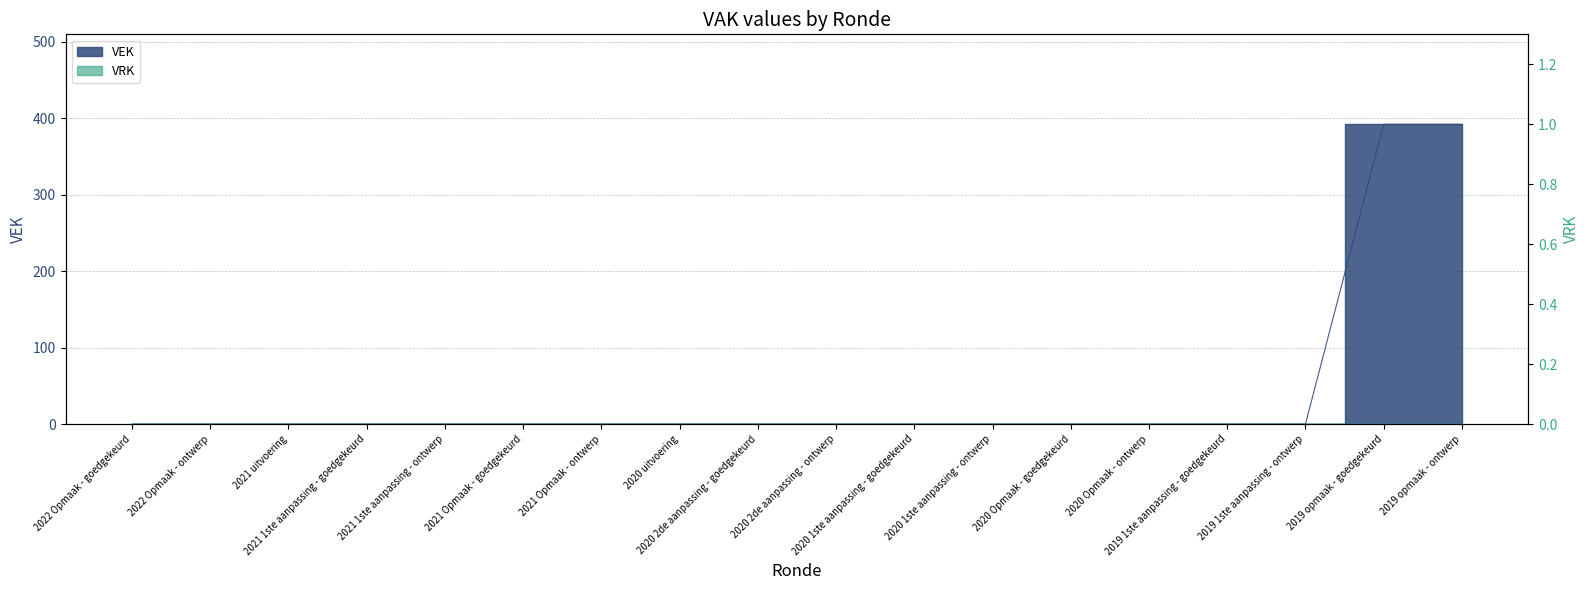

How many categories are shown in the chart?

18